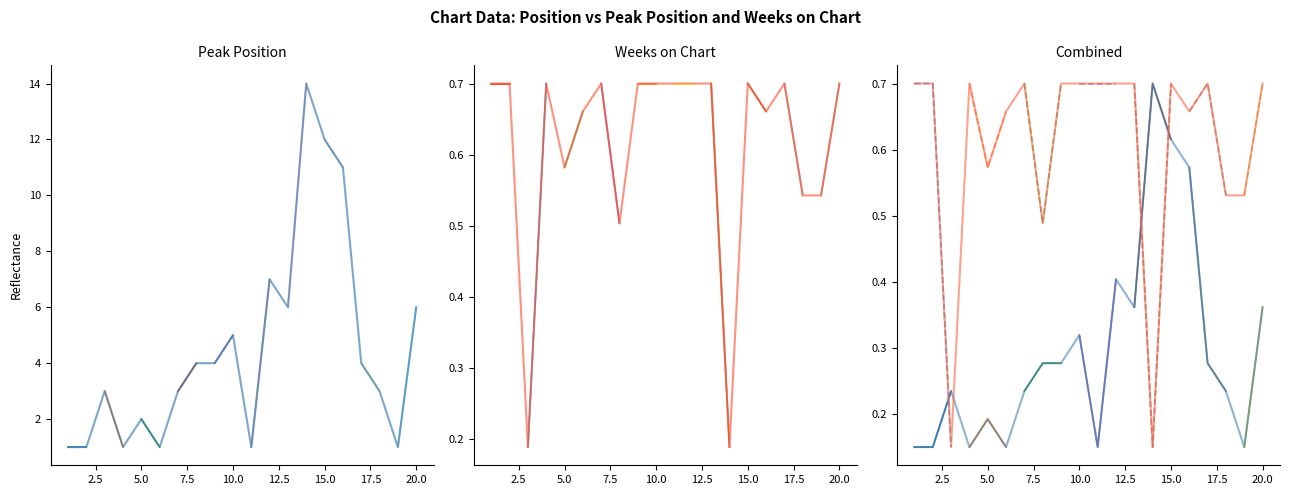

At which category is the sum across all series the highest?

15